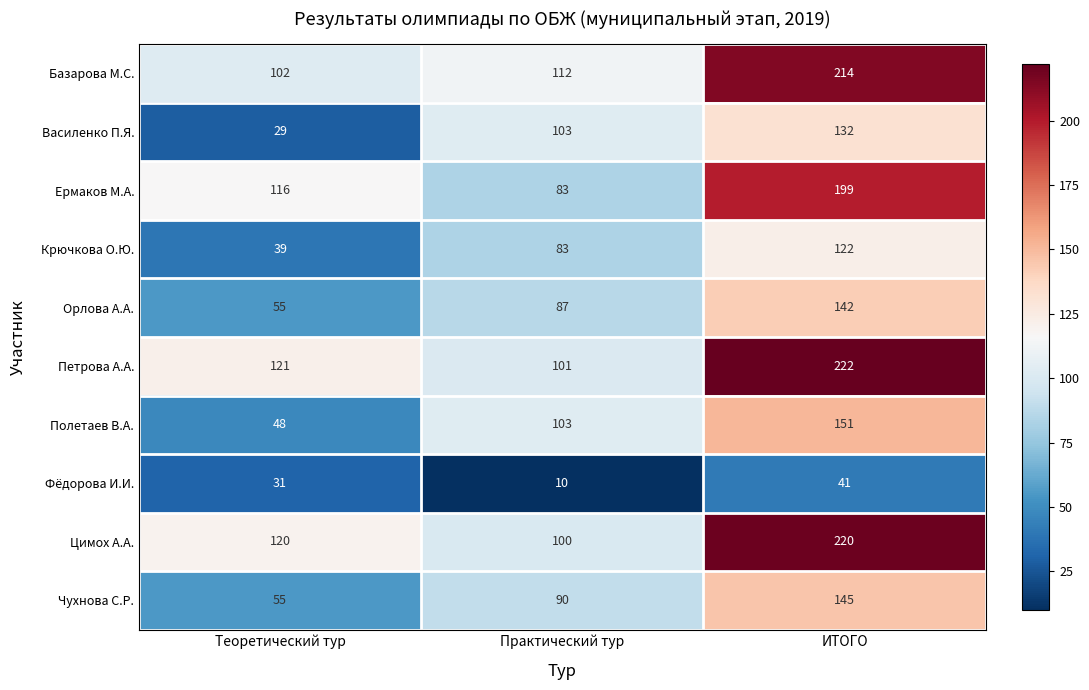

Is it true that Базарова М.С. equals 182 at Теоретический тур?

False